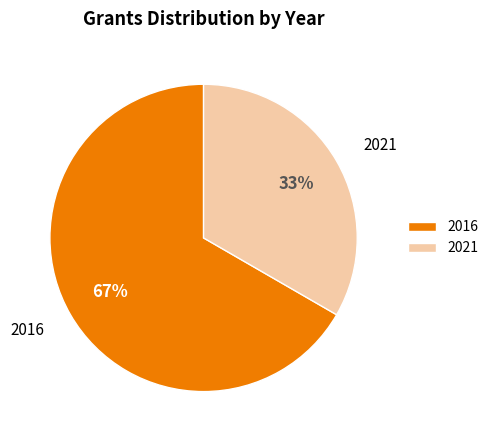

Which category has the biggest portion of the pie?

2016